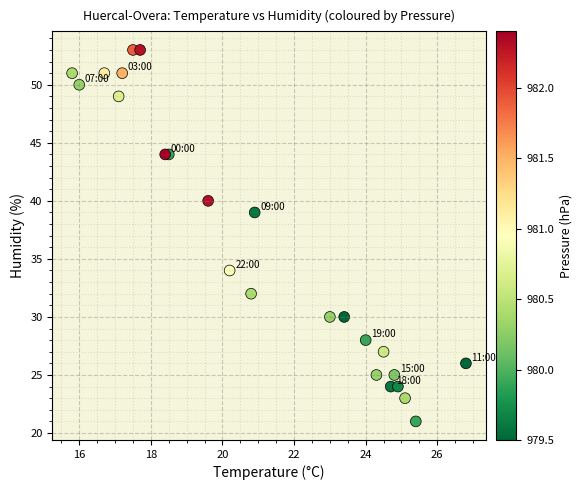

What Y value in the scatter plot is closest to 37?

39